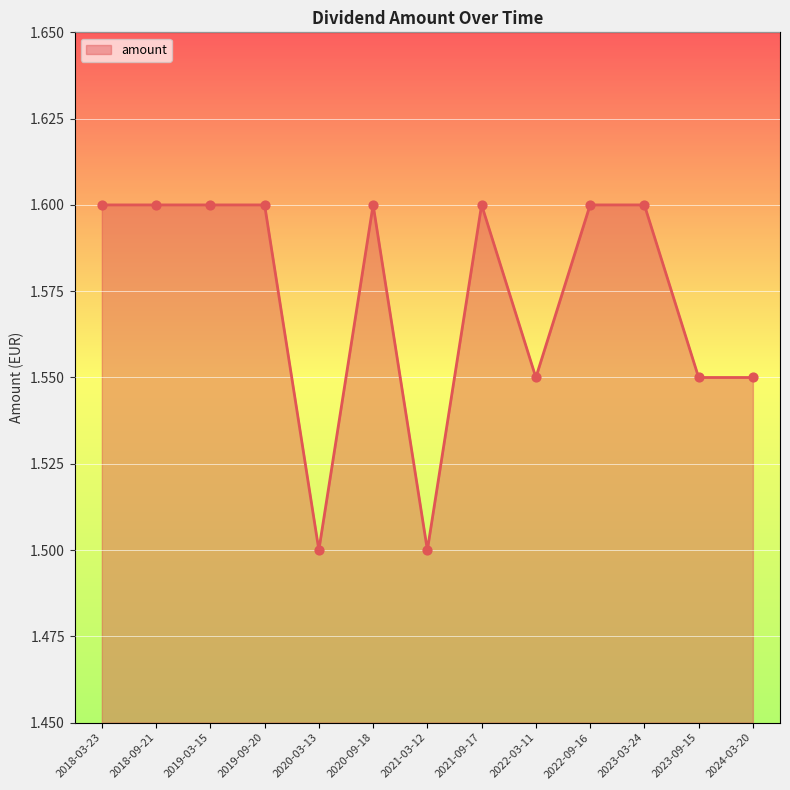

Approximately how many times larger is the value at 2022-03-11 compared to 2019-09-20?

1.0